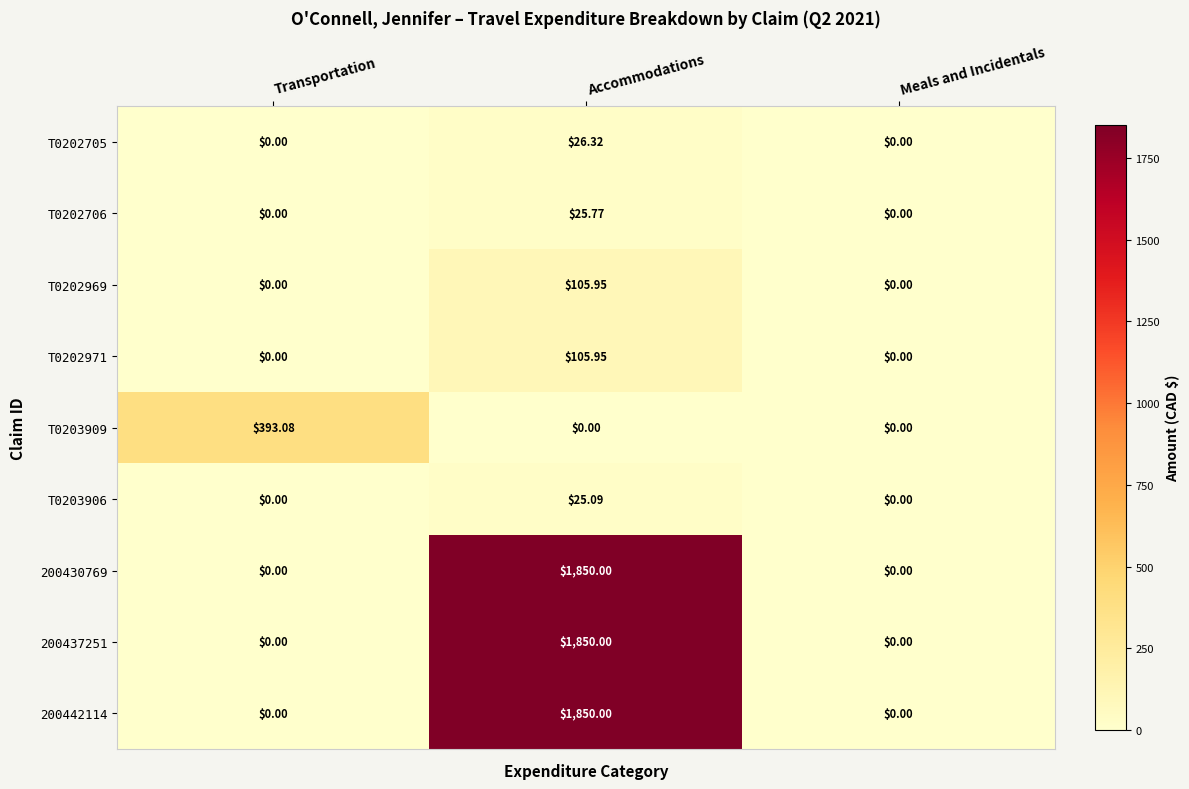

At which category is the sum across all series the highest?

Accommodations